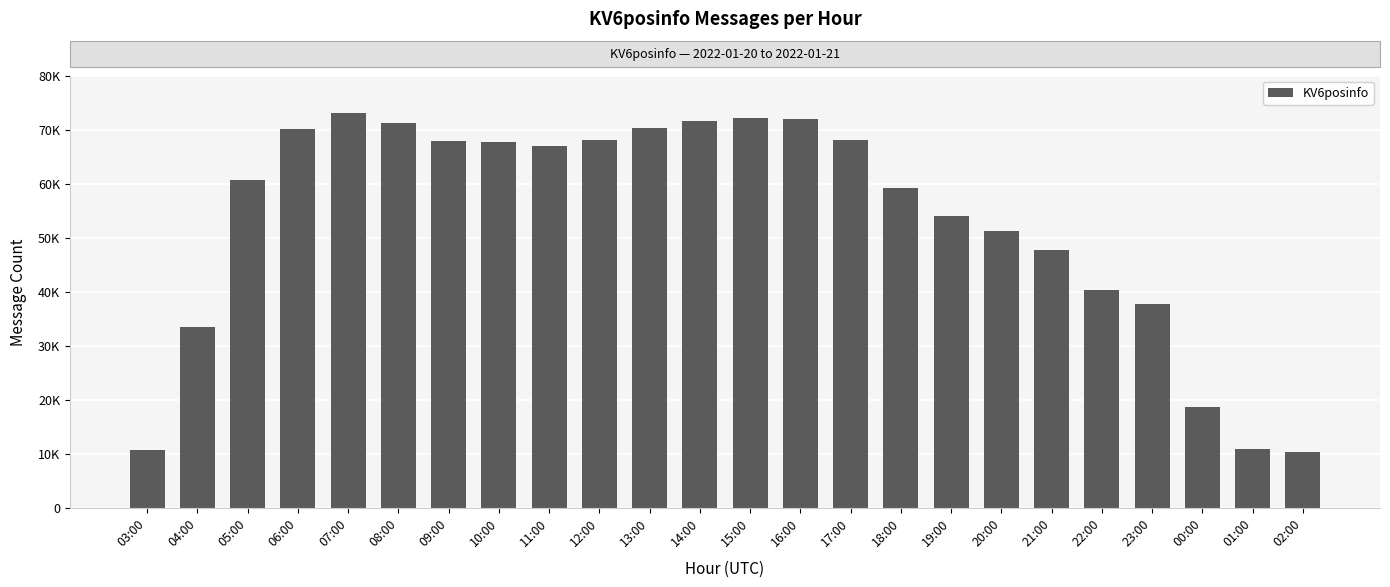

Which label corresponds to the smallest value in the chart?

02:00